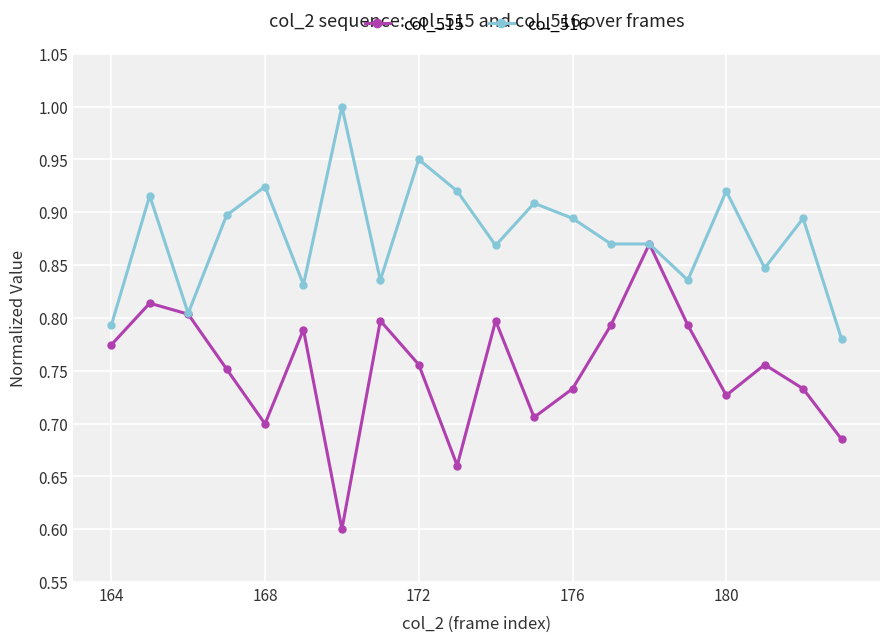

How many interior local peaks does the col_515 series have?

6